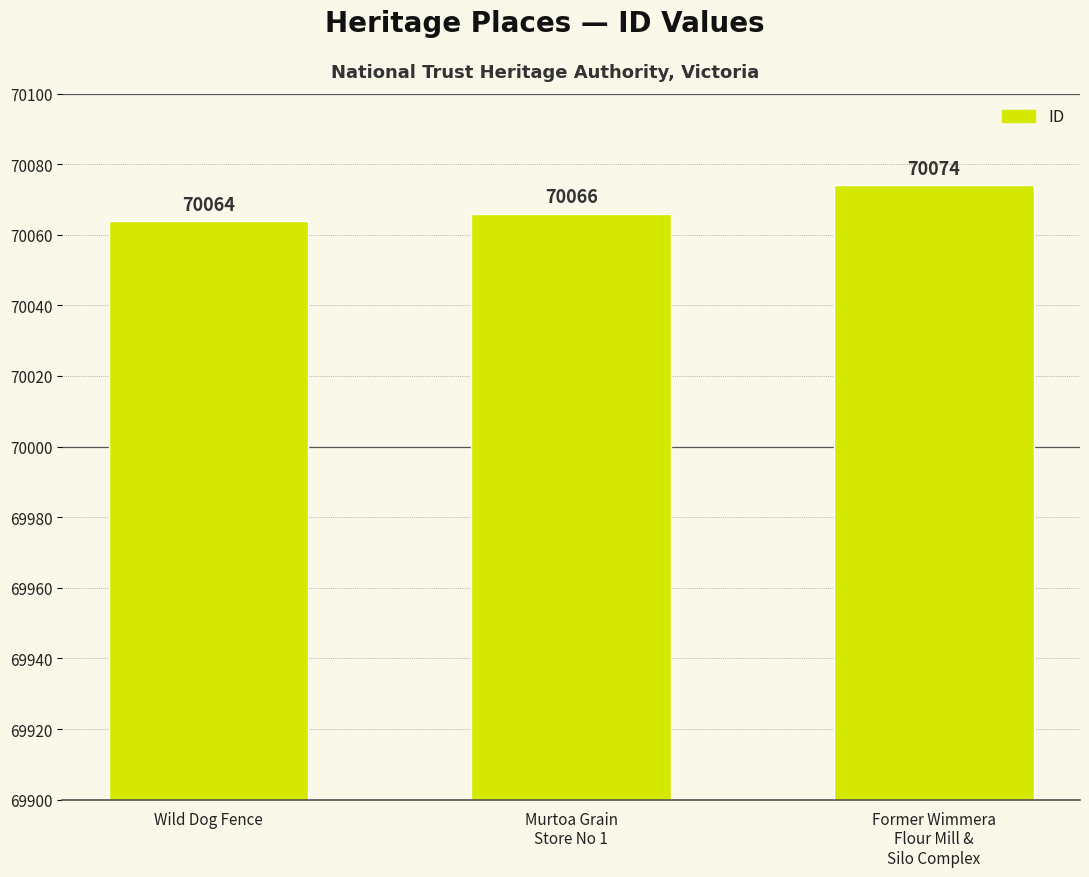

Rank the categories by value from highest to lowest.

Former Wimmera
Flour Mill &
Silo Complex, Murtoa Grain
Store No 1, Wild Dog Fence